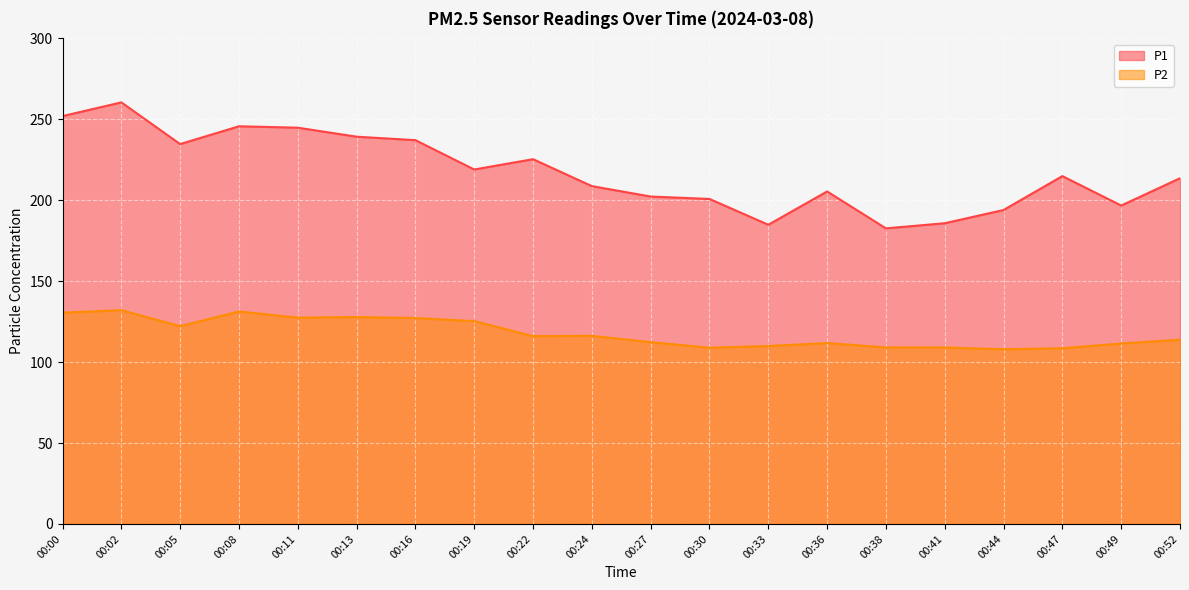

True or false: P1 and P2 cross at least once.

False